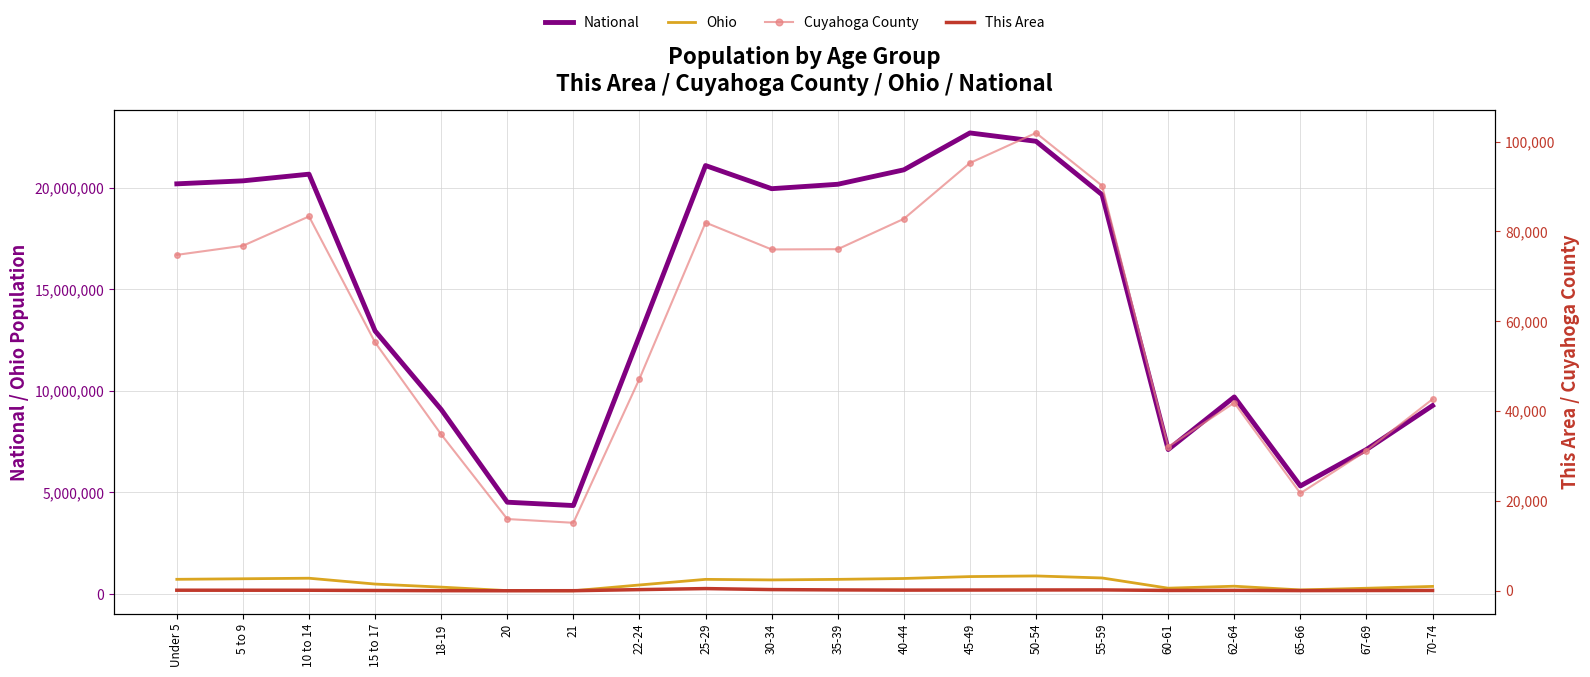

True or false: This Area and National intersect in this chart.

False